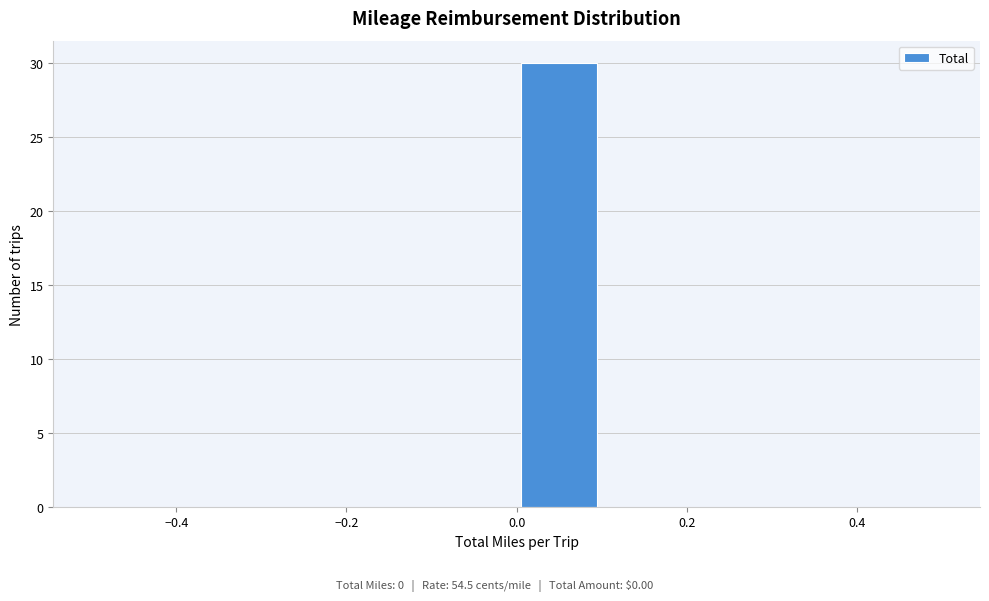

How tall is the bar that spans 0.0 to 0.1 on the x-axis? The values are not printed on the chart, so give them approximately, as read against the axis.

30